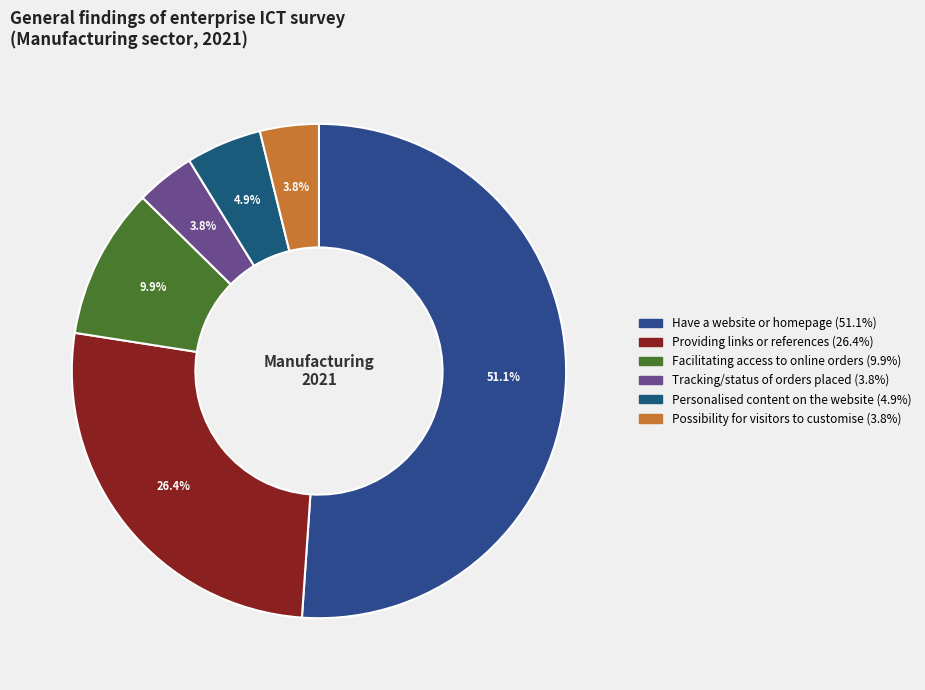

What is the total percentage of Have a website or homepage and Providing links or references?

77.5%